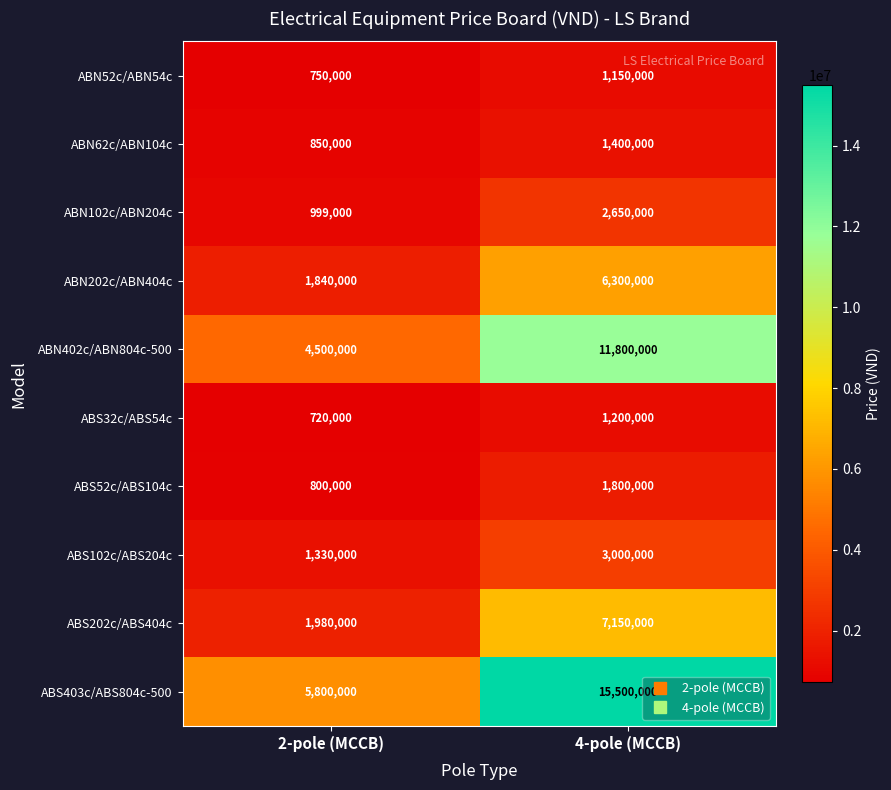

At which category is the sum across all series the highest?

4-pole (MCCB)